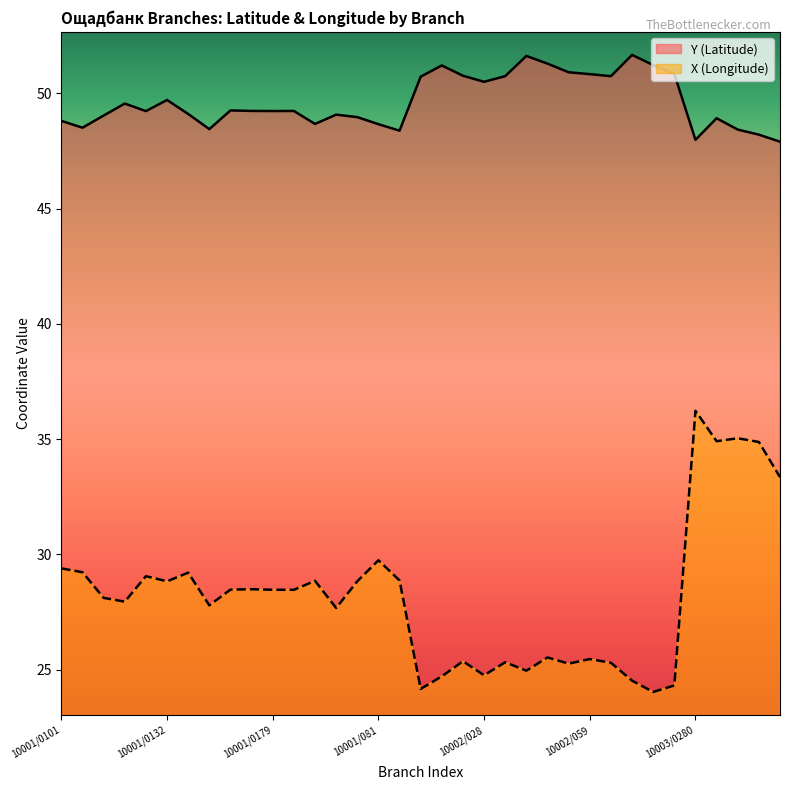

What is the difference between the maximum and minimum values in the Y (Latitude) series?

3.8